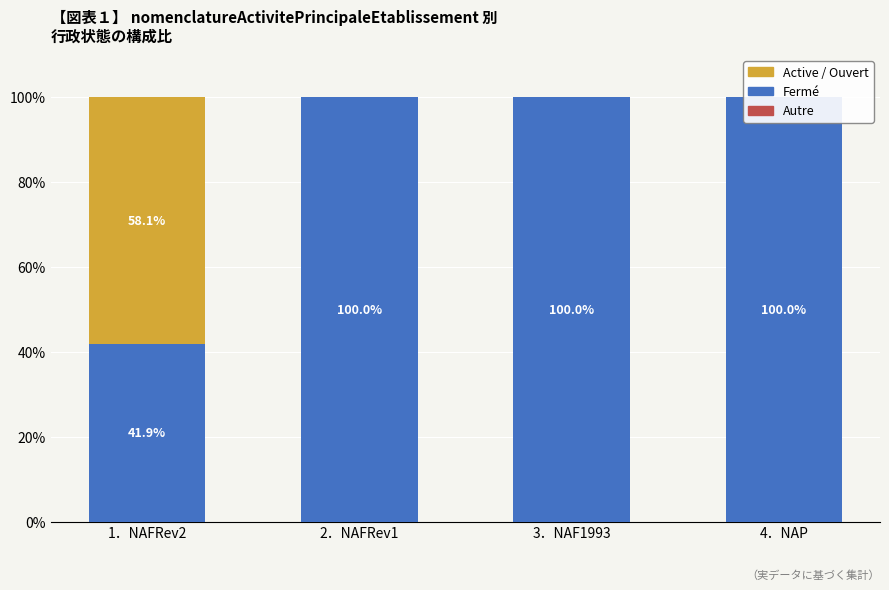

Which label corresponds to the largest value in the chart?

2．NAFRev1